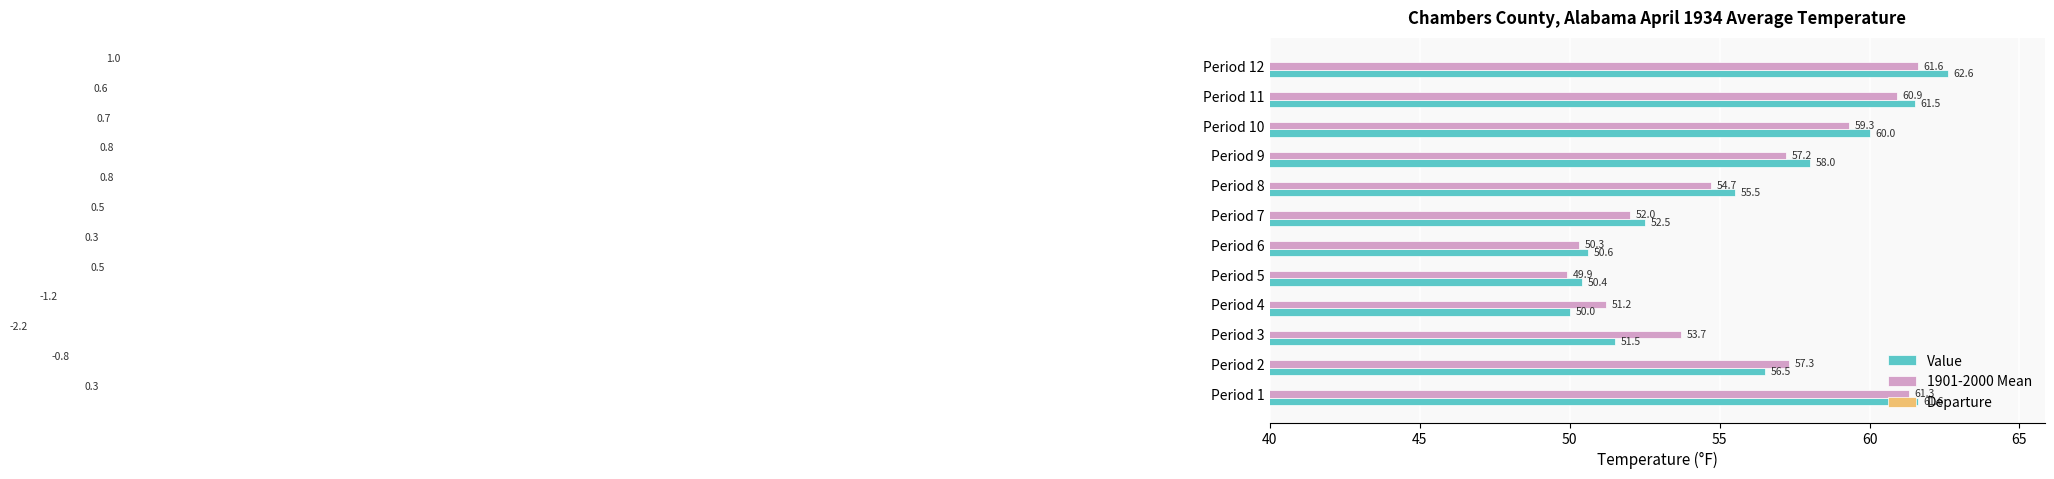

At which category does the chart reach its peak across all series?

Period 12